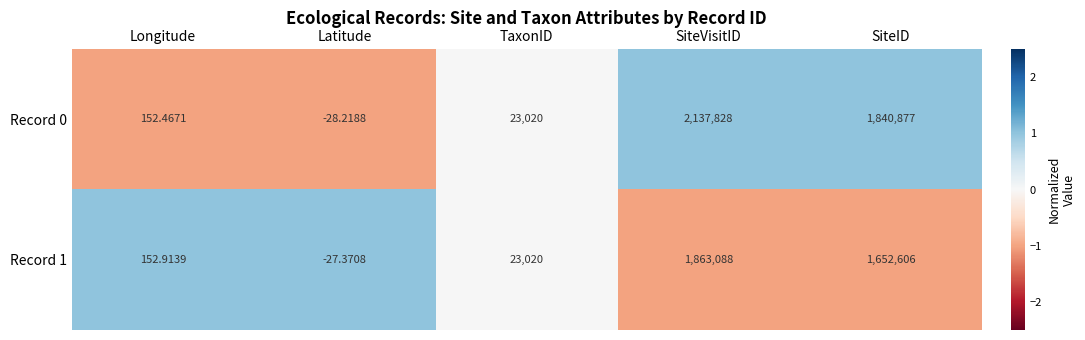

At which label does Record 1 reach its minimum?

Latitude